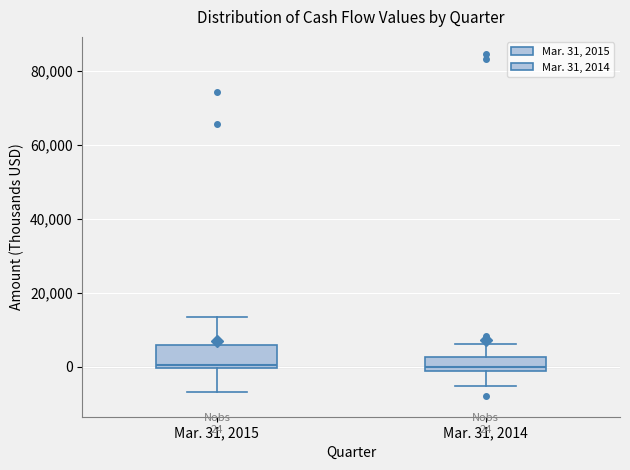

Which box is the tallest, from its lower edge to its upper edge?

Mar. 31, 2015